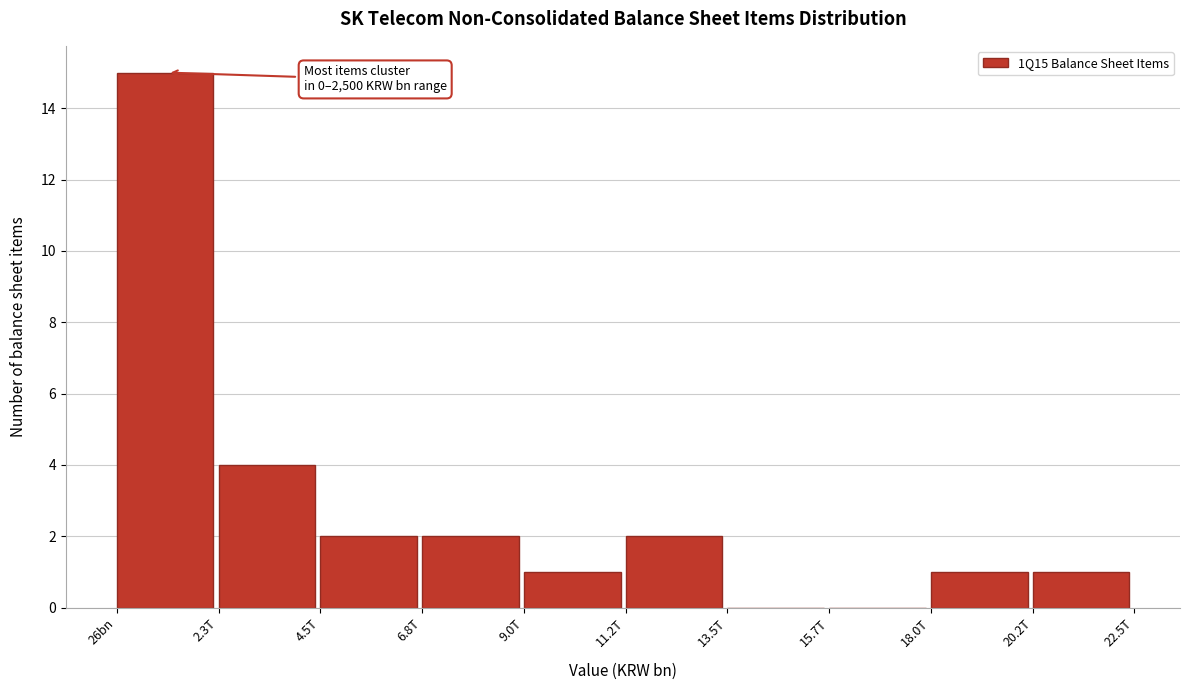

Reading right to left, what are all the values shown in this chart?

20.2T=1	18.0T=1	15.7T=0	13.5T=0	11.2T=2	9.0T=1	6.8T=2	4.5T=2	2.3T=4	26bn=15